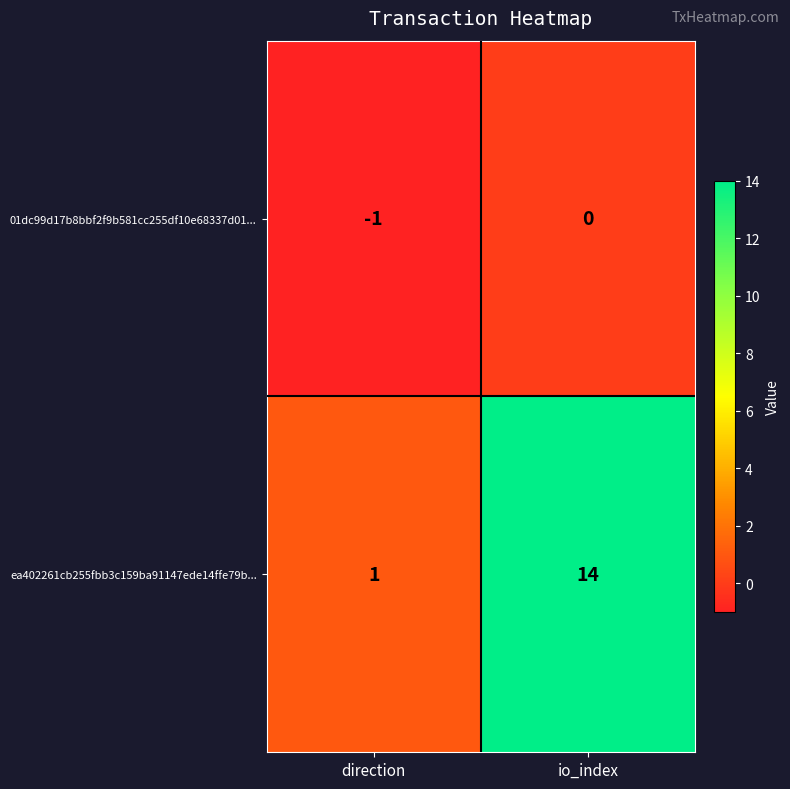

What is the total value across all series at io_index?

14